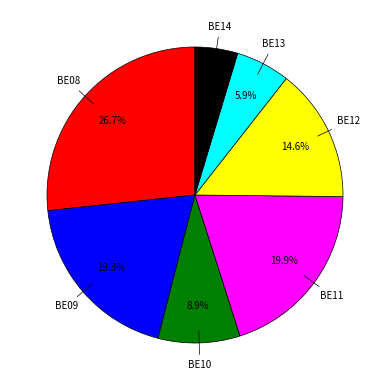

Is there any slice that represents more than half of the pie?

No